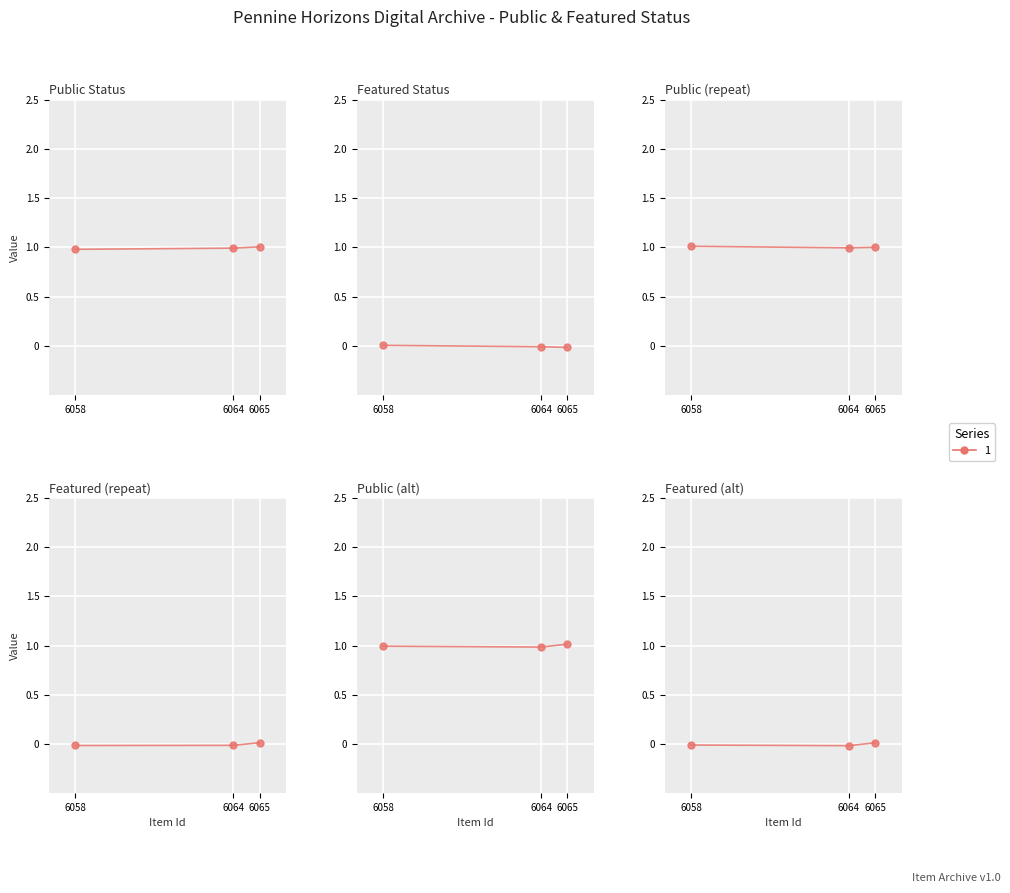

Between 6065 and 6058, which series saw the biggest shift?

public